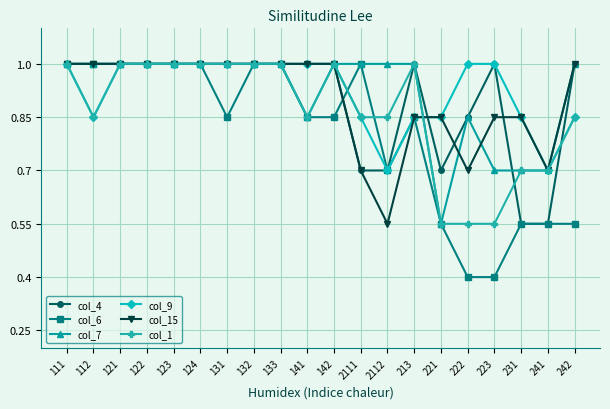

Which series has the widest spread of values?

col_6